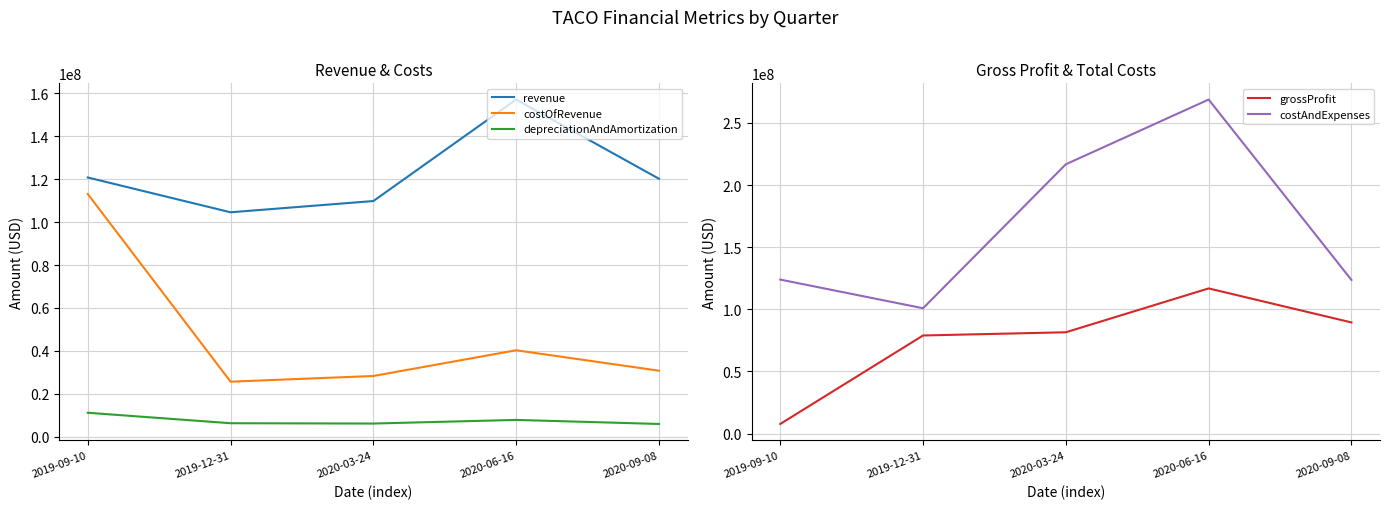

True or false: costOfRevenue and depreciationAndAmortization cross at least once.

False